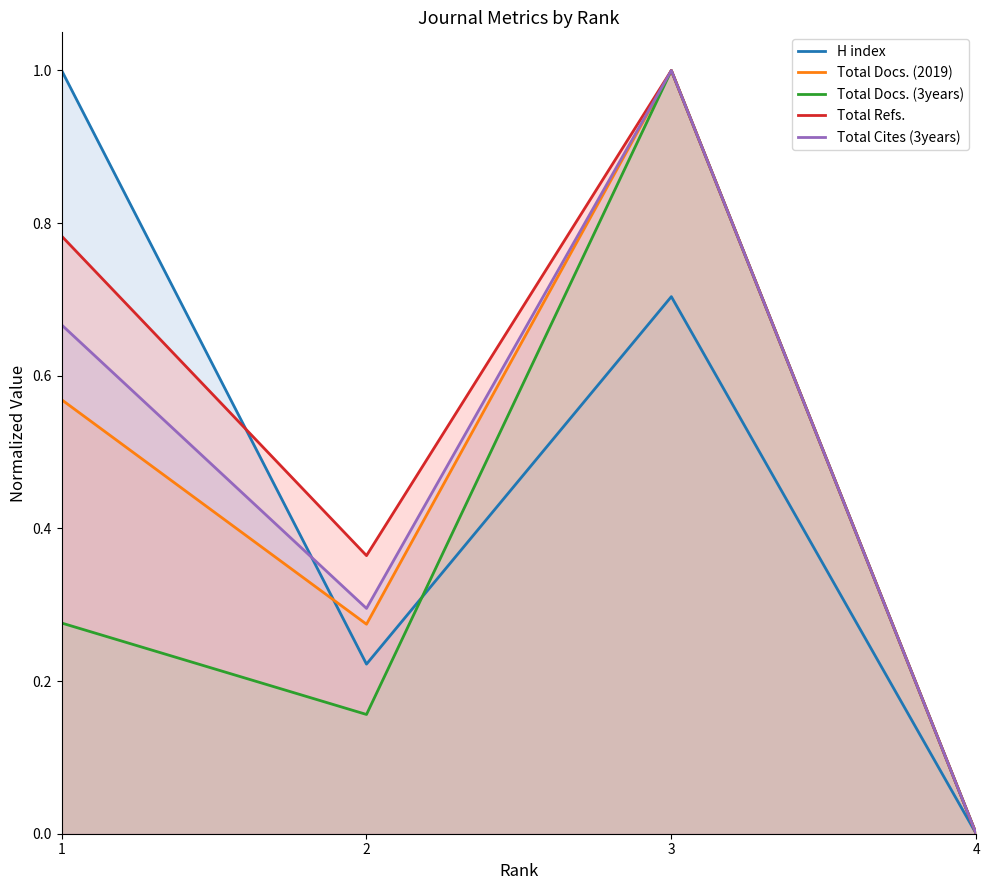

How many lines are shown in the chart?

5